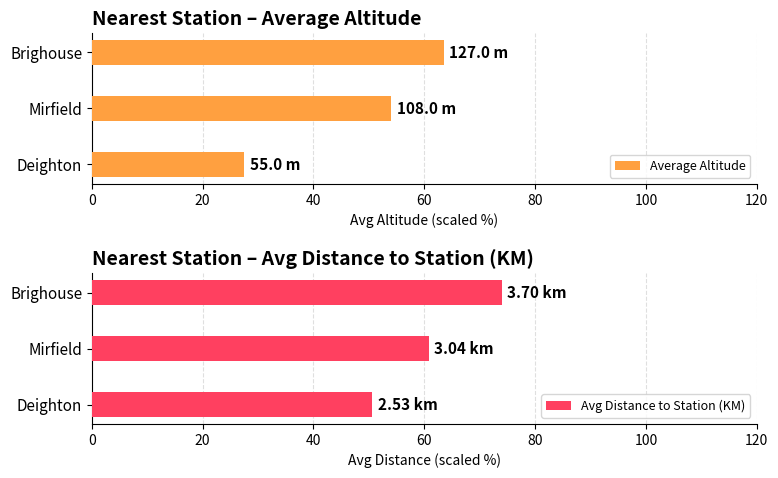

Reading right to left, list all the values displayed in this chart.

Average Altitude: 63.5	54.0	27.5
Avg Distance to Station (KM): 74.0	60.8	50.6